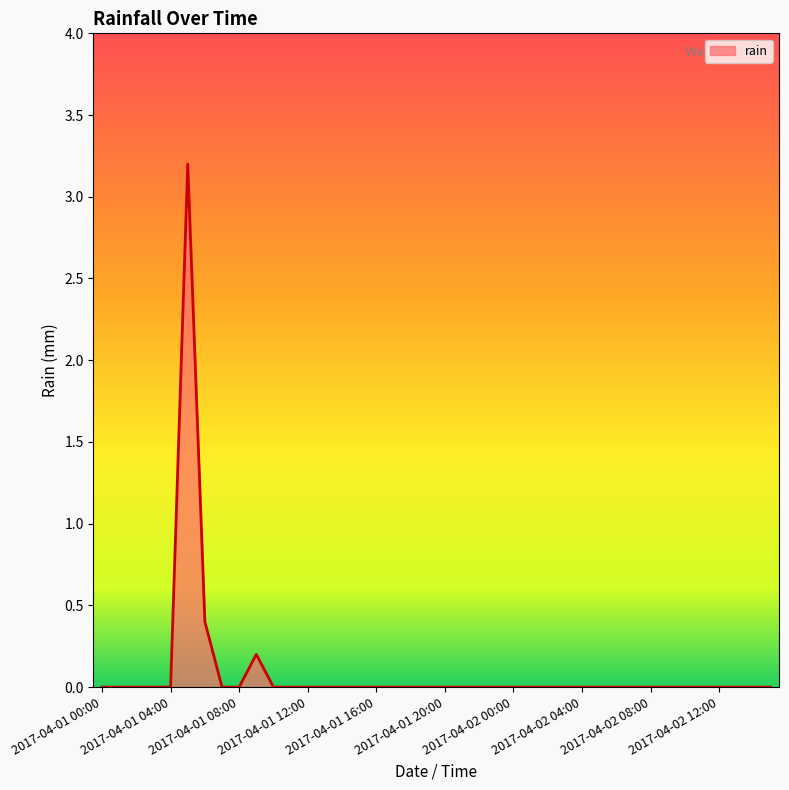

What is the difference between the maximum and minimum values?

3.2